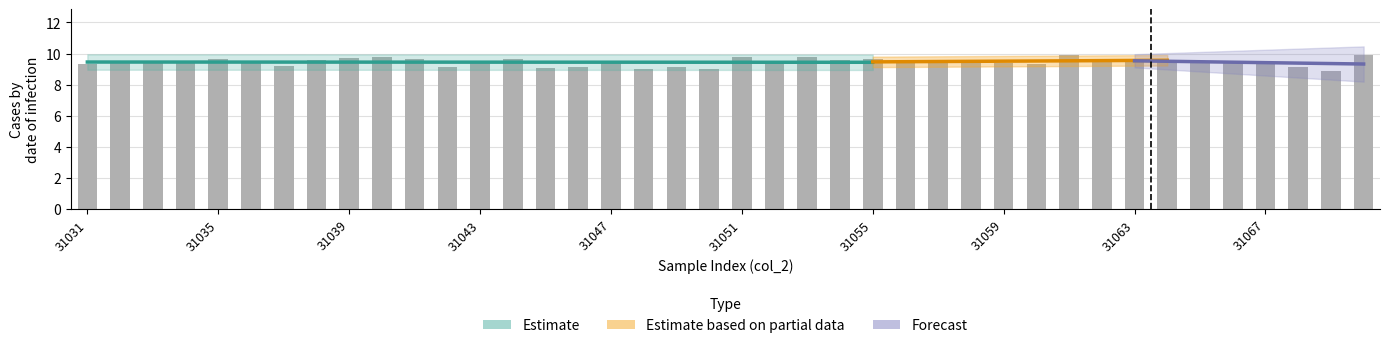

What is the greatest value displayed?

9.9